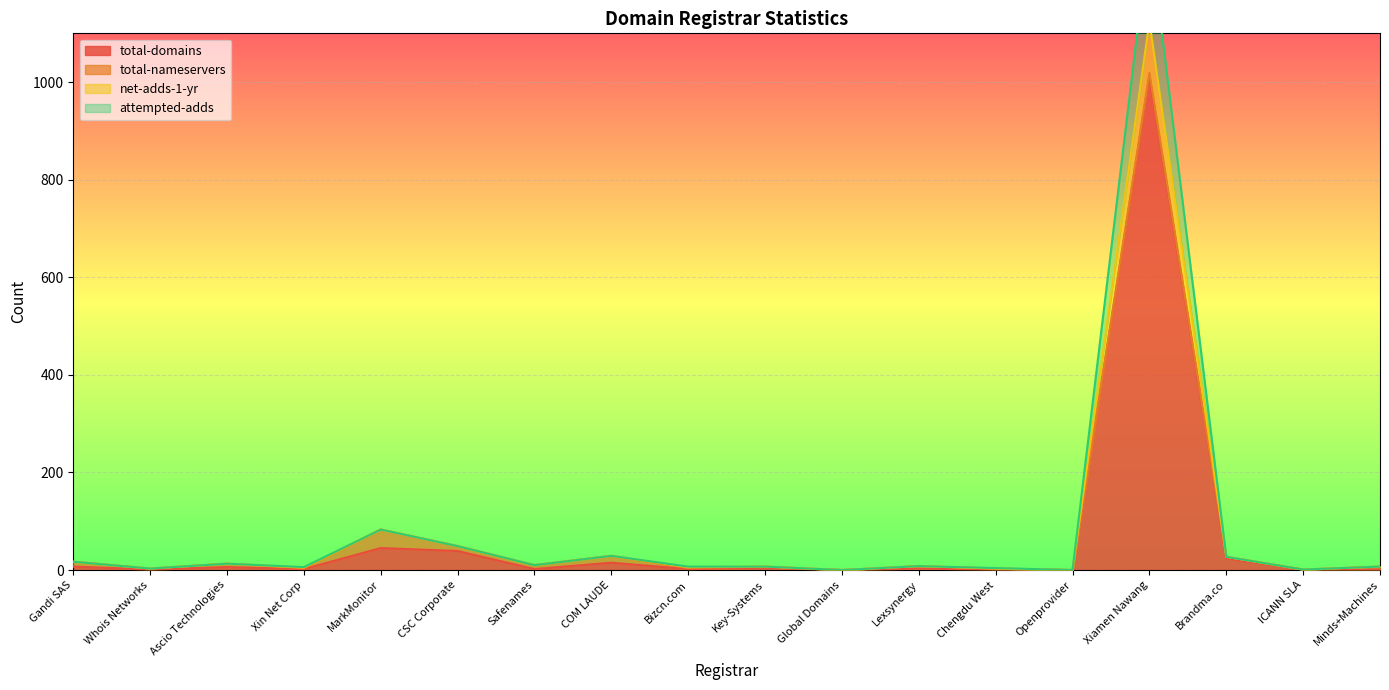

What is the maximum value shown in the chart?

1309